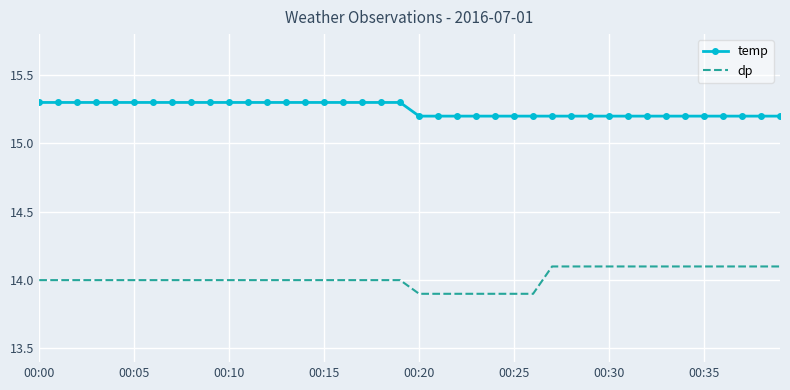

What is the maximum value for dp?

14.1